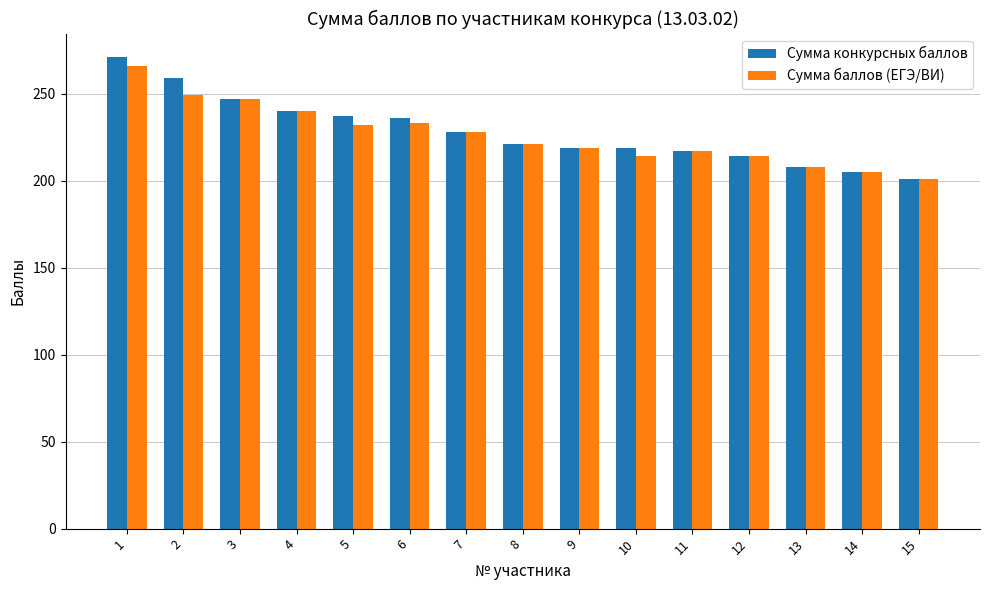

What is the greatest value displayed?

271